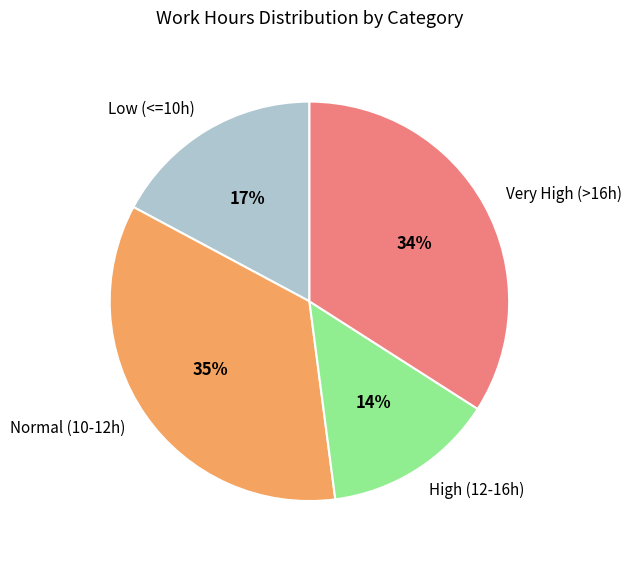

To the nearest percent, what percentage of the pie is Low (<=10h)?

17%